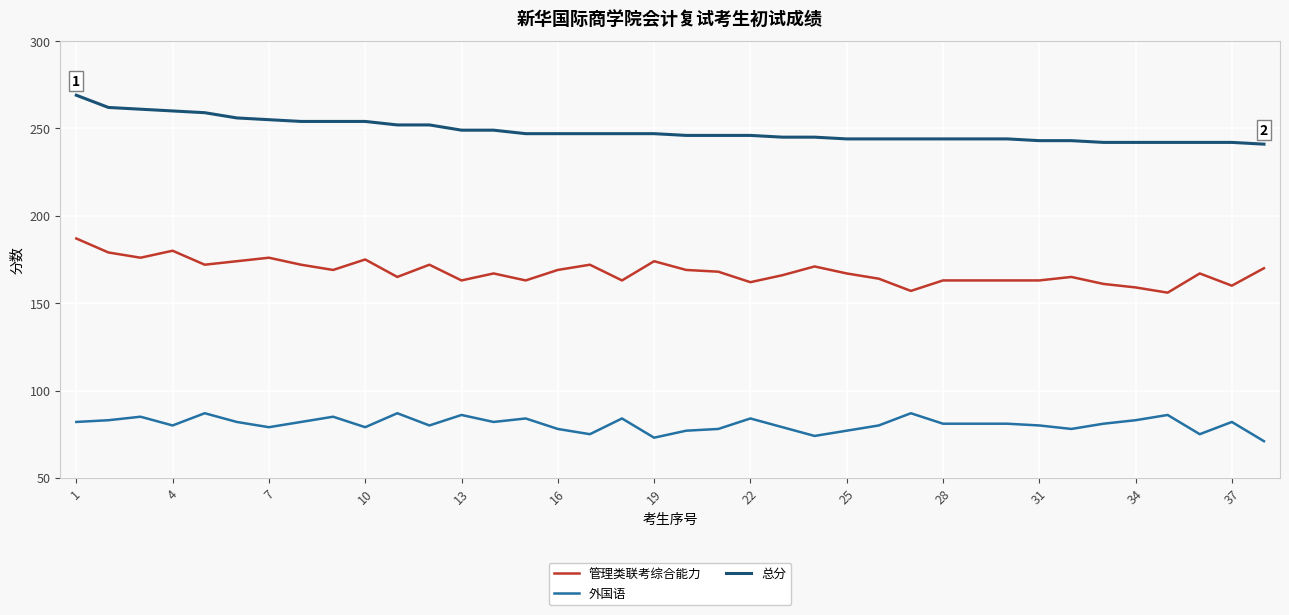

What is the lowest value of the 管理类联考综合能力 series?

156